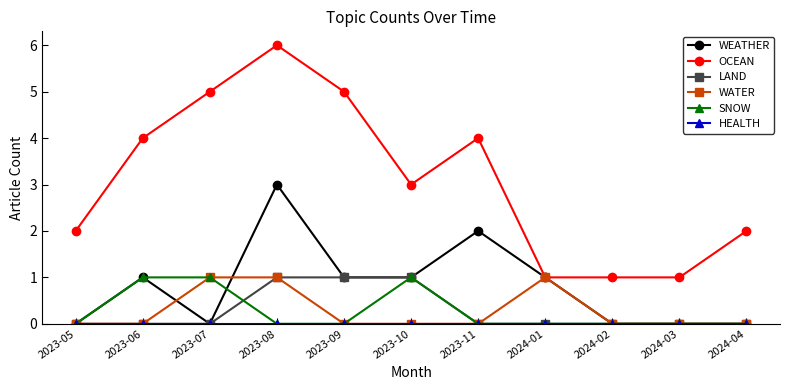

What is the label of the 9th point from the right?

2023-07